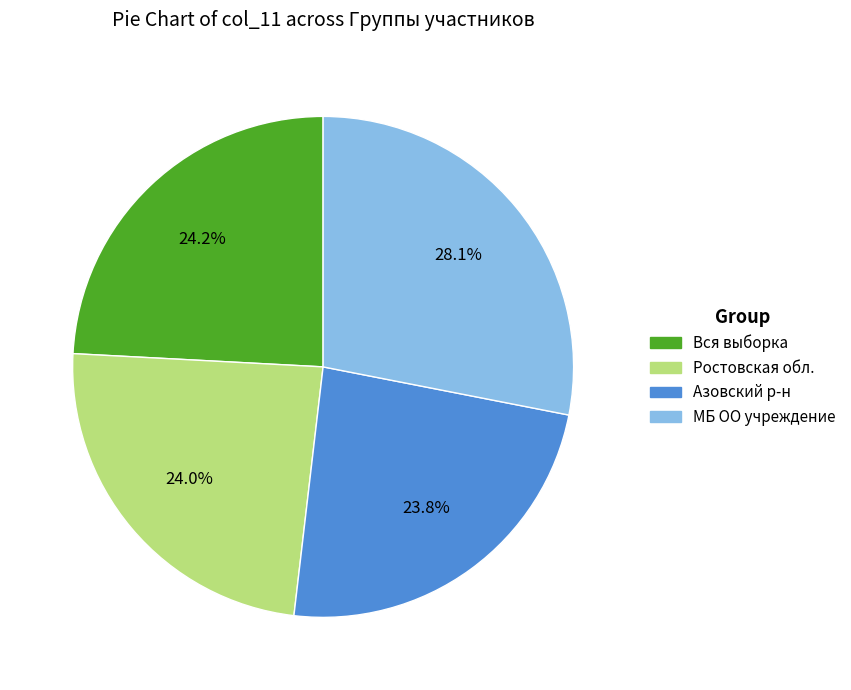

Is there any slice that represents more than half of the pie?

No